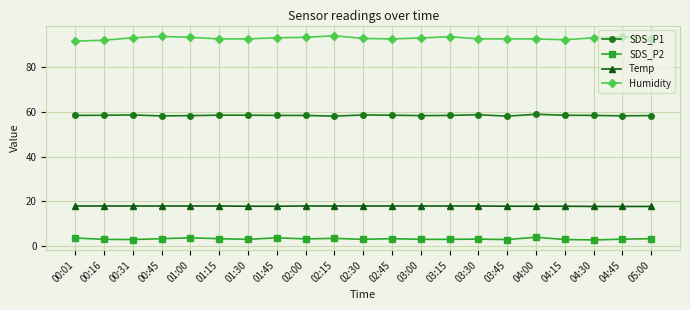

What are all the series names shown in the legend?

SDS_P1, SDS_P2, Temp, Humidity